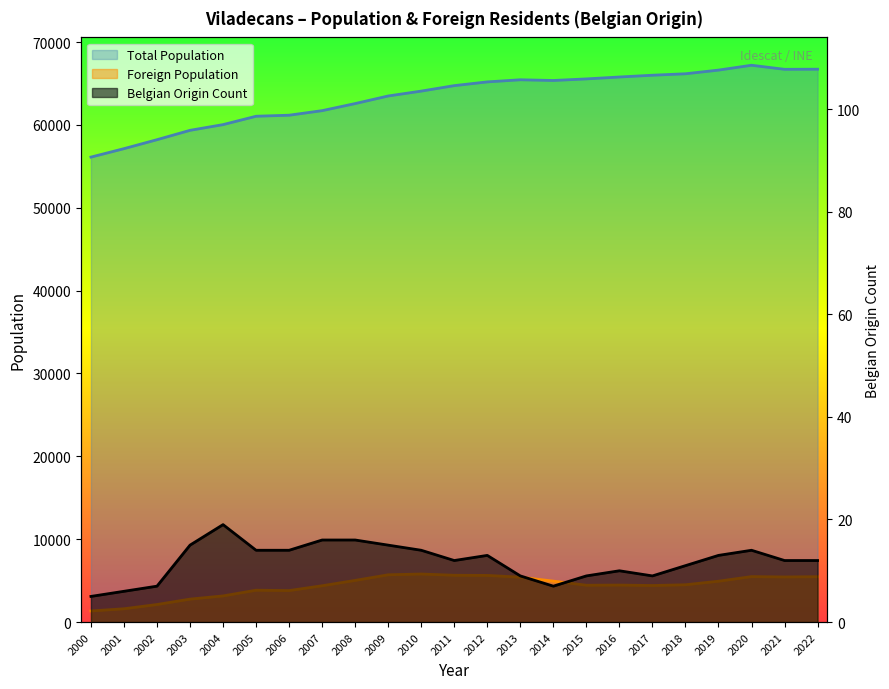

Rank the categories by Belgian Origin Count value from highest to lowest.

2004, 2007, 2008, 2003, 2009, 2005, 2006, 2010, 2020, 2012, 2019, 2011, 2021, 2022, 2018, 2016, 2013, 2015, 2017, 2002, 2014, 2001, 2000